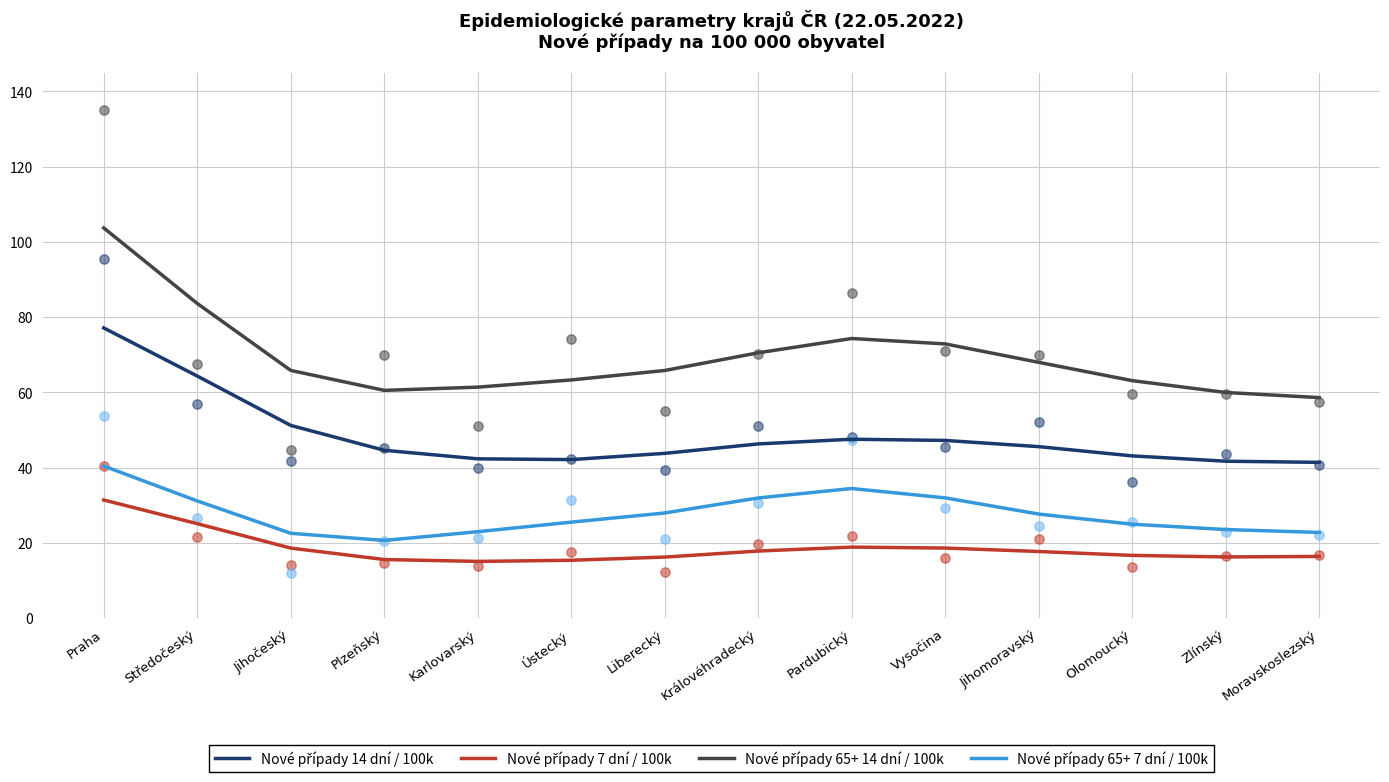

What are all the series names shown in the legend?

Nové případy 14 dní / 100k, Nové případy 7 dní / 100k, Nové případy 65+ 14 dní / 100k, Nové případy 65+ 7 dní / 100k